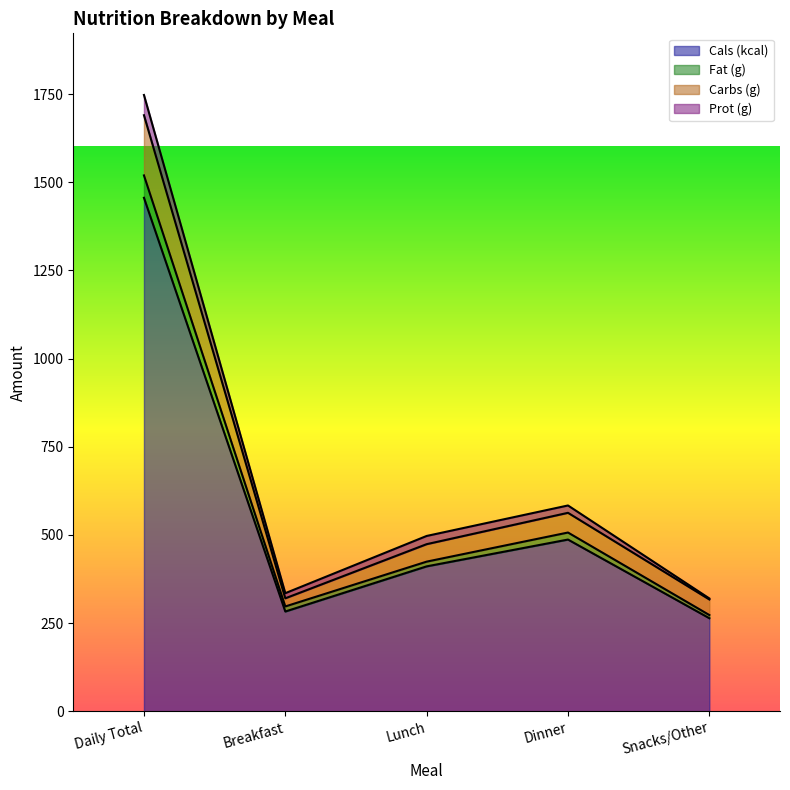

True or false: Fat (g) has more than 1 interior local peaks.

False